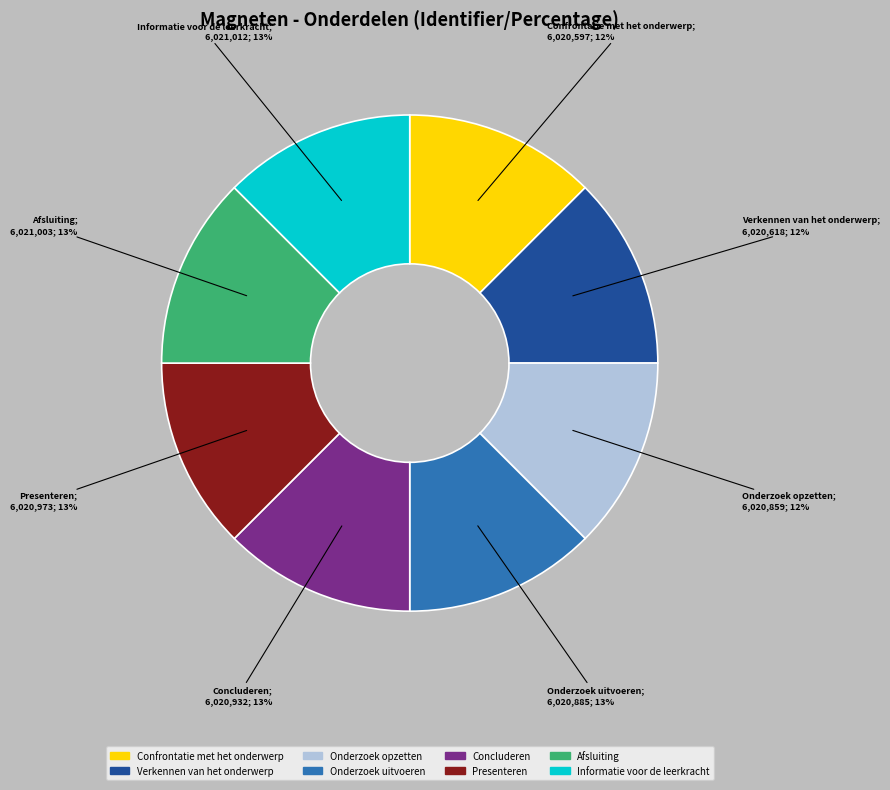

The Presenteren slice represents 3% of the pie. True or false?

False